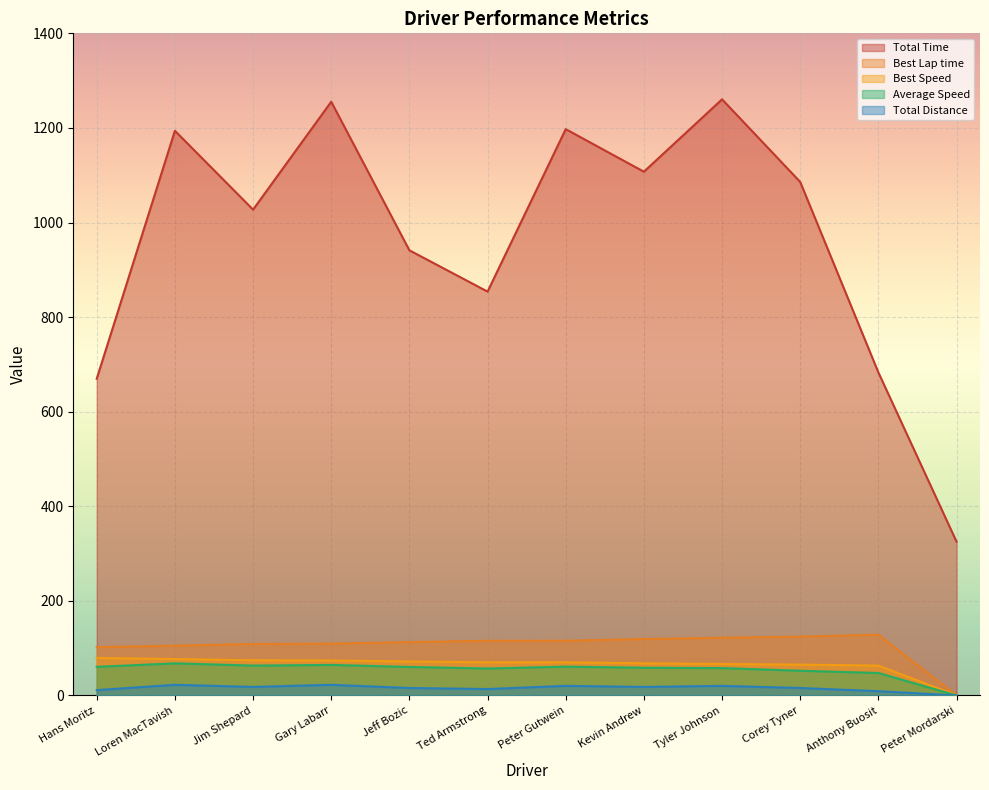

True or false: Total Distance and Best Lap time intersect in this chart.

False